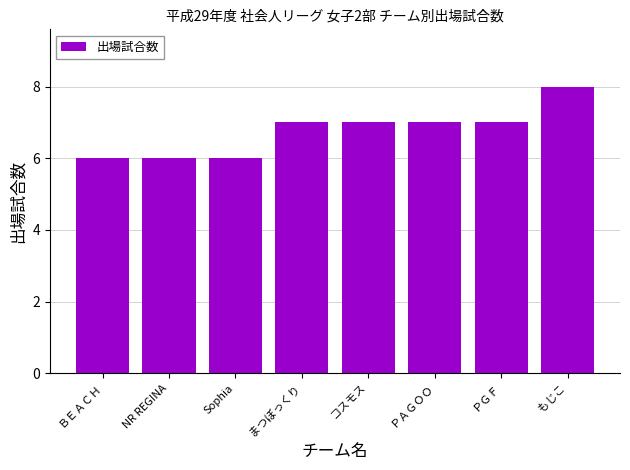

Is it true that the value at ＰＡＧＯＯ is 4?

False